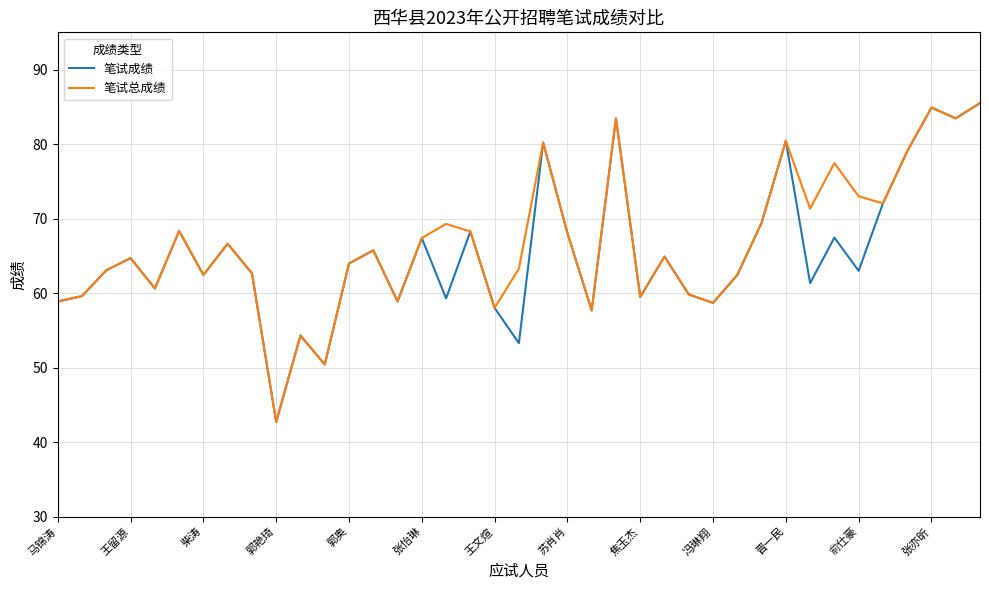

What is the minimum value for 笔试成绩?

42.7